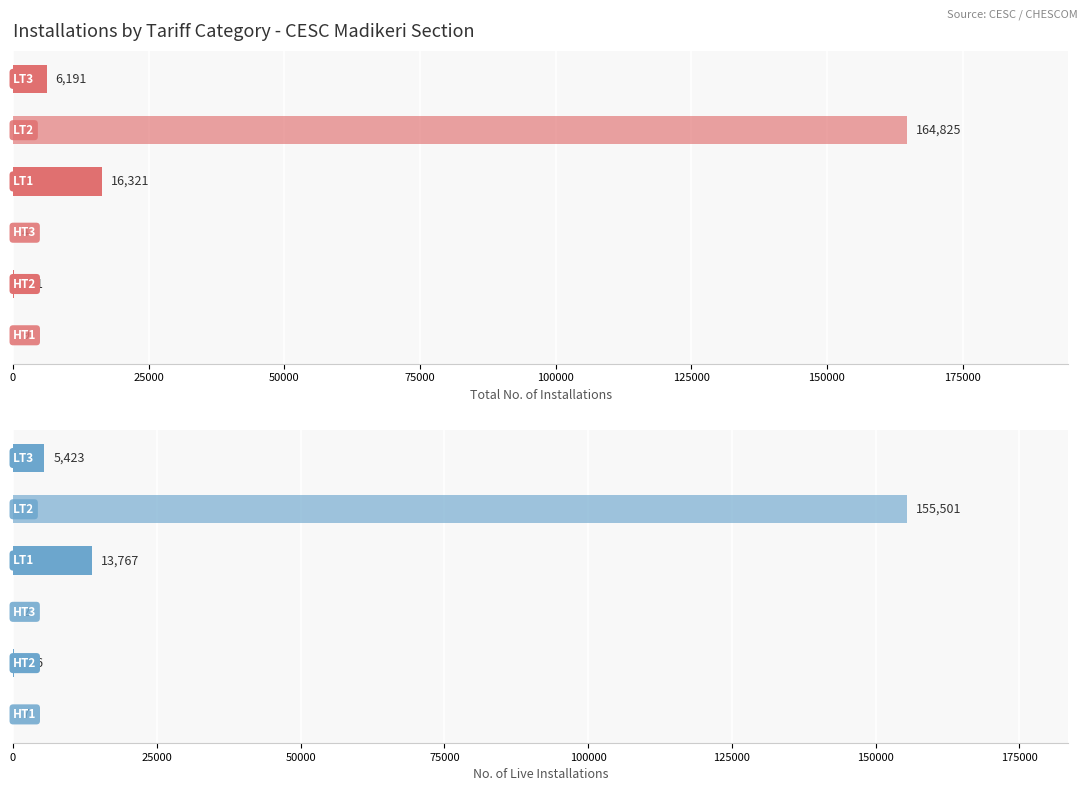

What is the smallest value displayed?

2